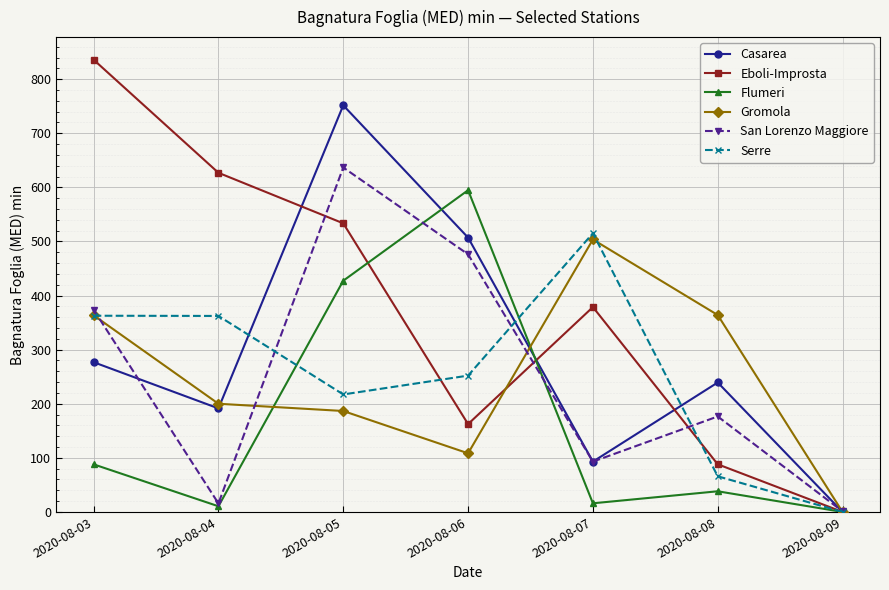

Rank the series by their maximum value, from highest to lowest.

Eboli-Improsta, Casarea, San Lorenzo Maggiore, Flumeri, Serre, Gromola